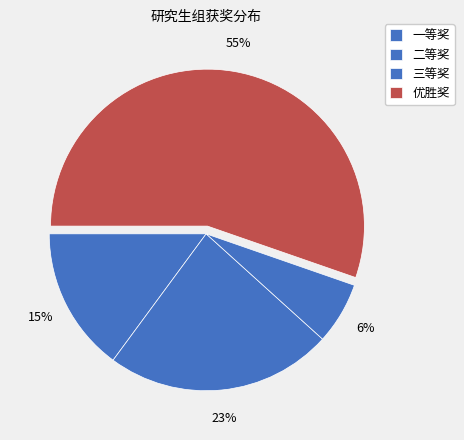

Does 三等奖 account for over 50% of the chart?

No